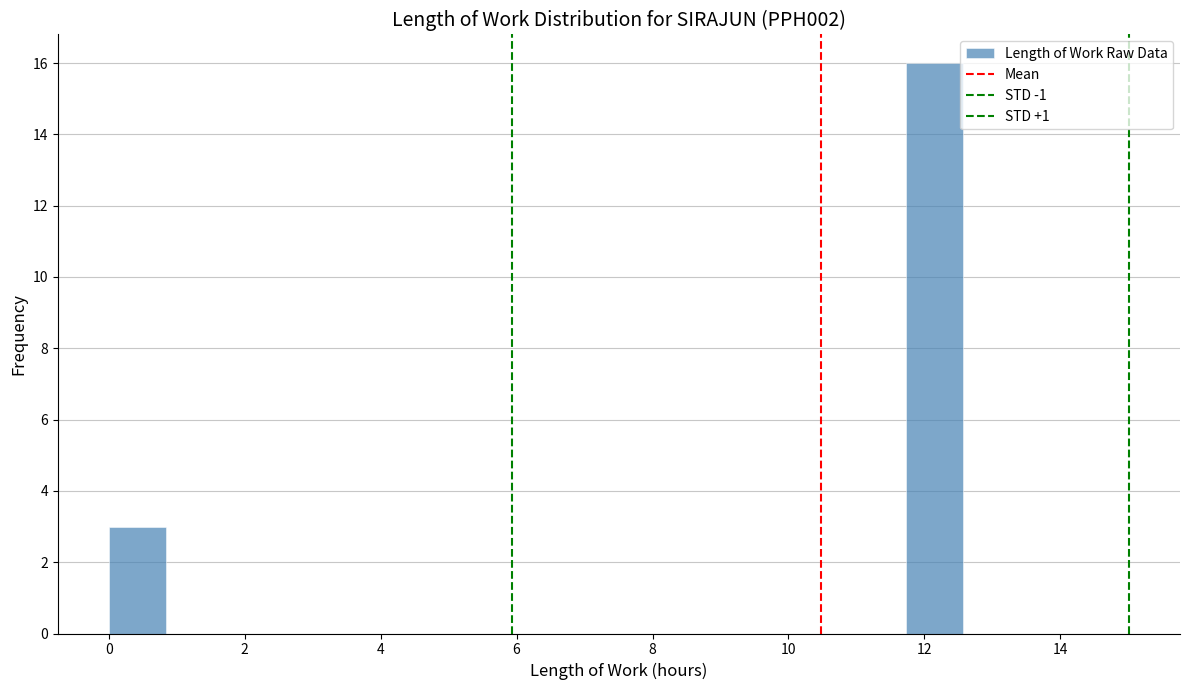

Over which range of the x-axis is the bar tallest?

11.8 to 12.6